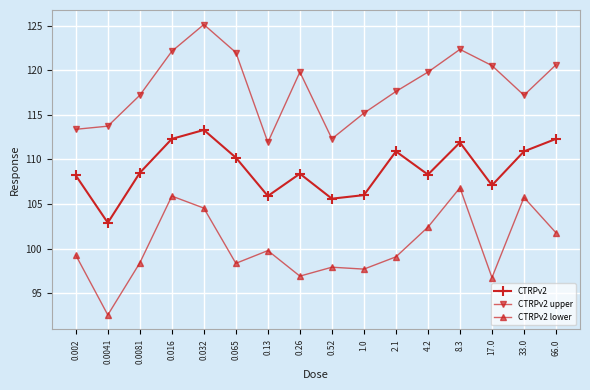

True or false: CTRPv2 upper and CTRPv2 intersect in this chart.

False